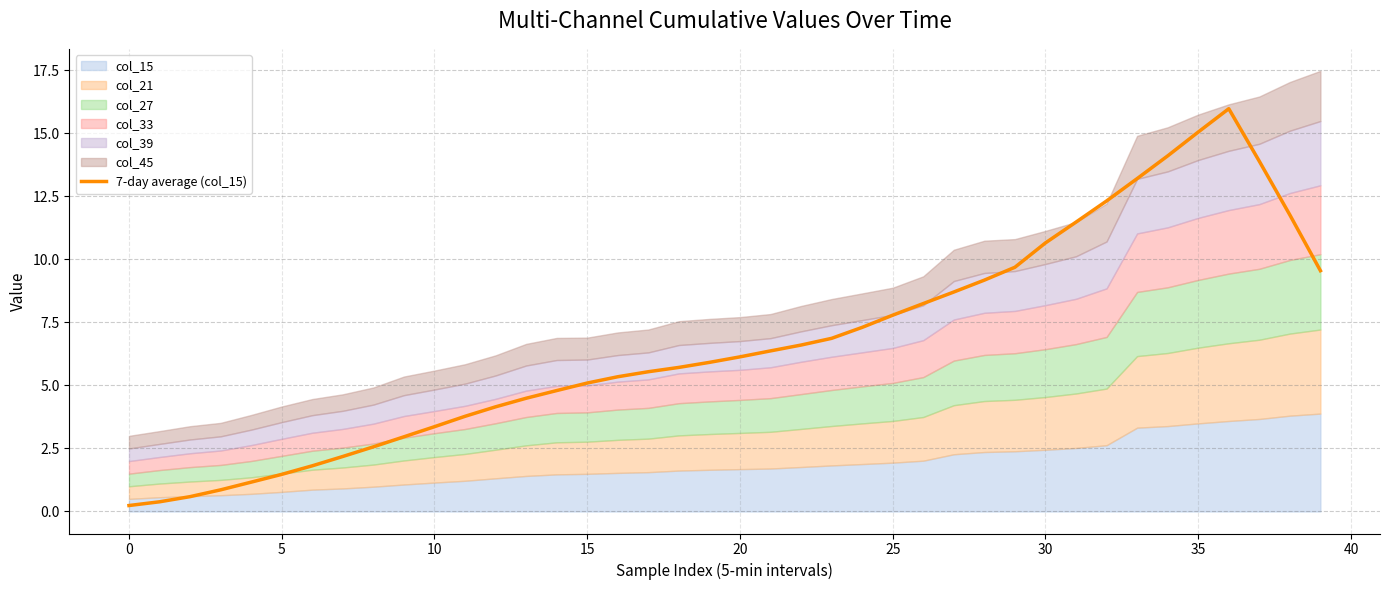

What is the difference between the values at 35 and 38?

3.3